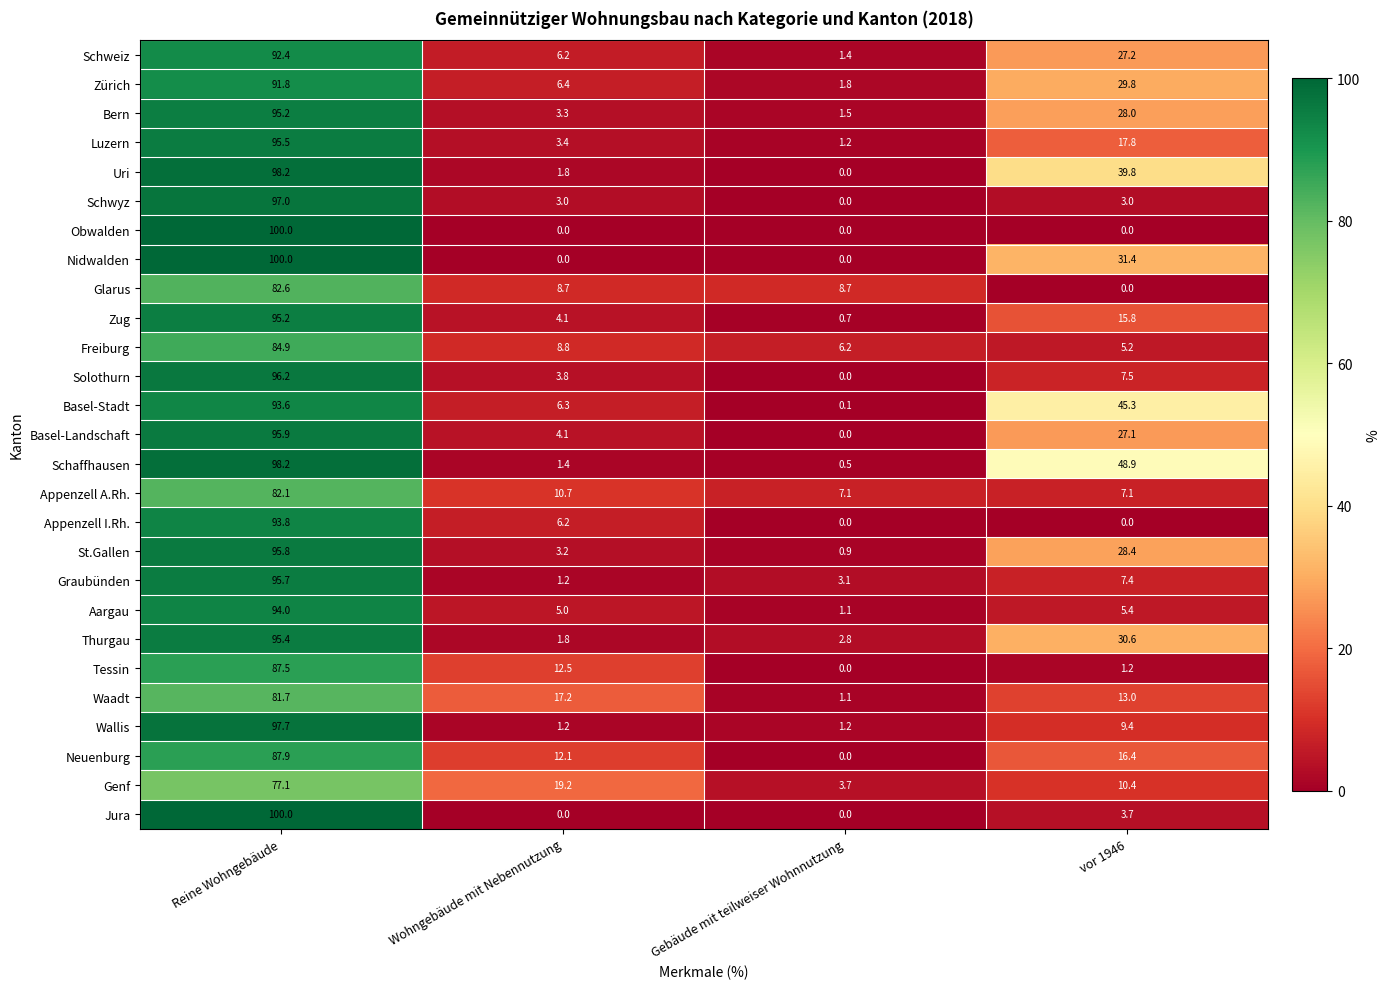

What is the difference between the highest and lowest values at Reine Wohngebäude?

22.9